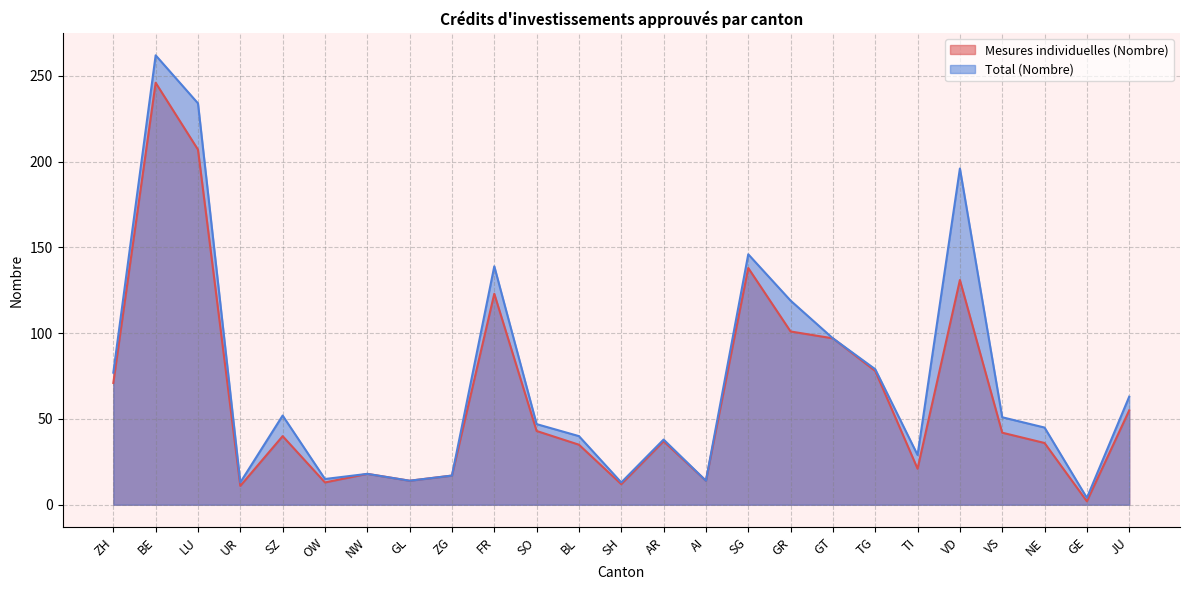

Which series changed the most between BL and AI?

Total (Nombre)